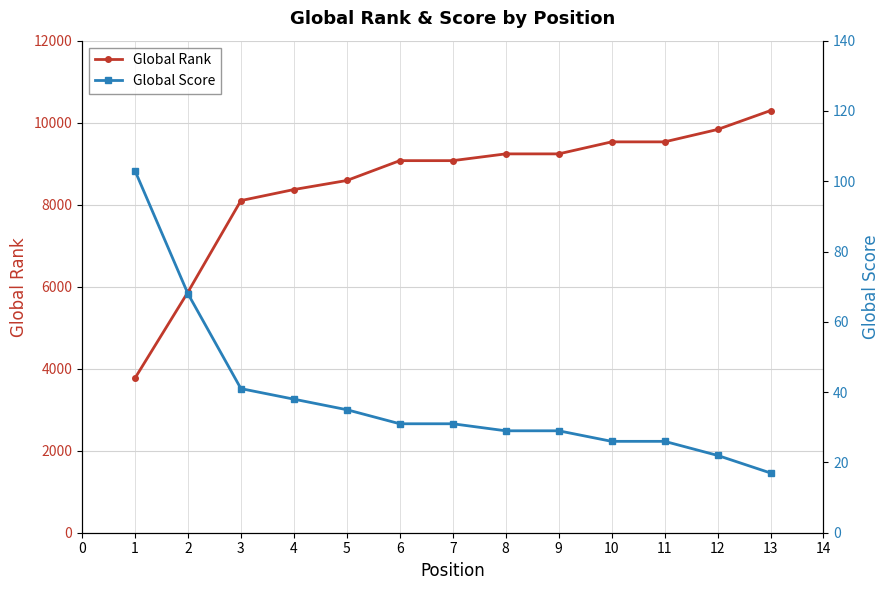

What is the value of the Global Rank point at the 9th from the left?

9239